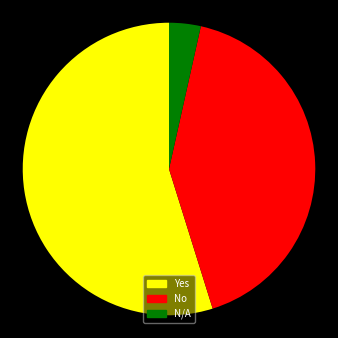

Which category has the biggest portion of the pie?

Yes